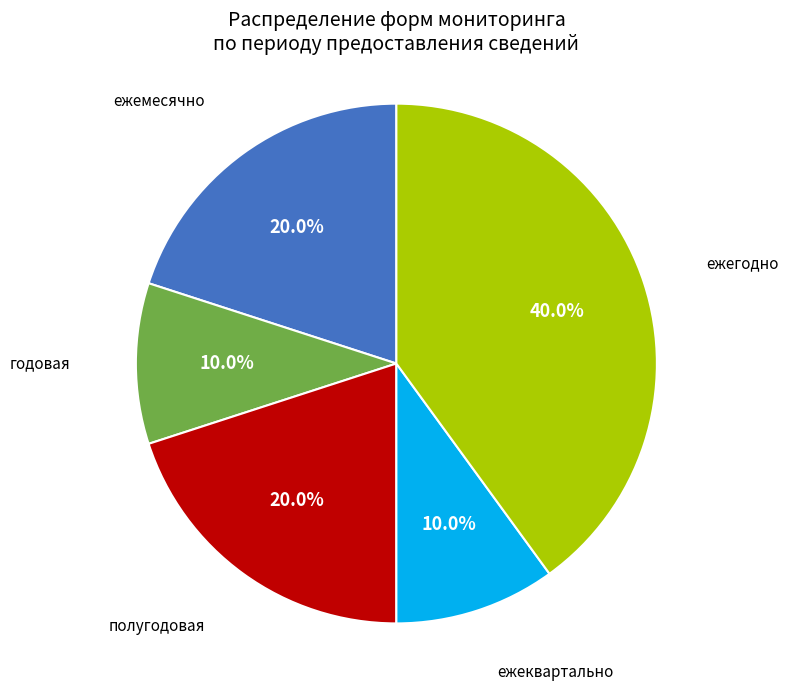

Is there any slice that represents more than half of the pie?

No